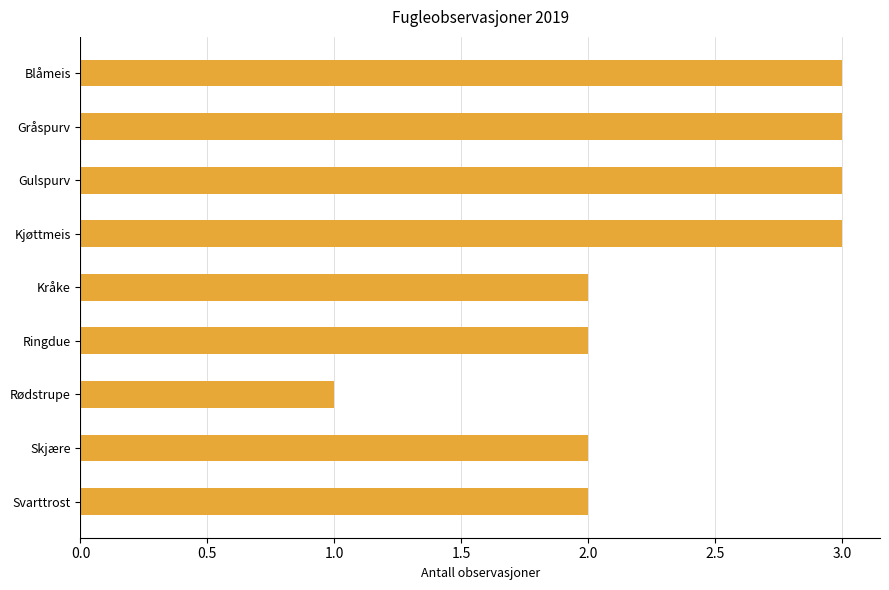

Is it true that the value at Kjøttmeis is 3?

True